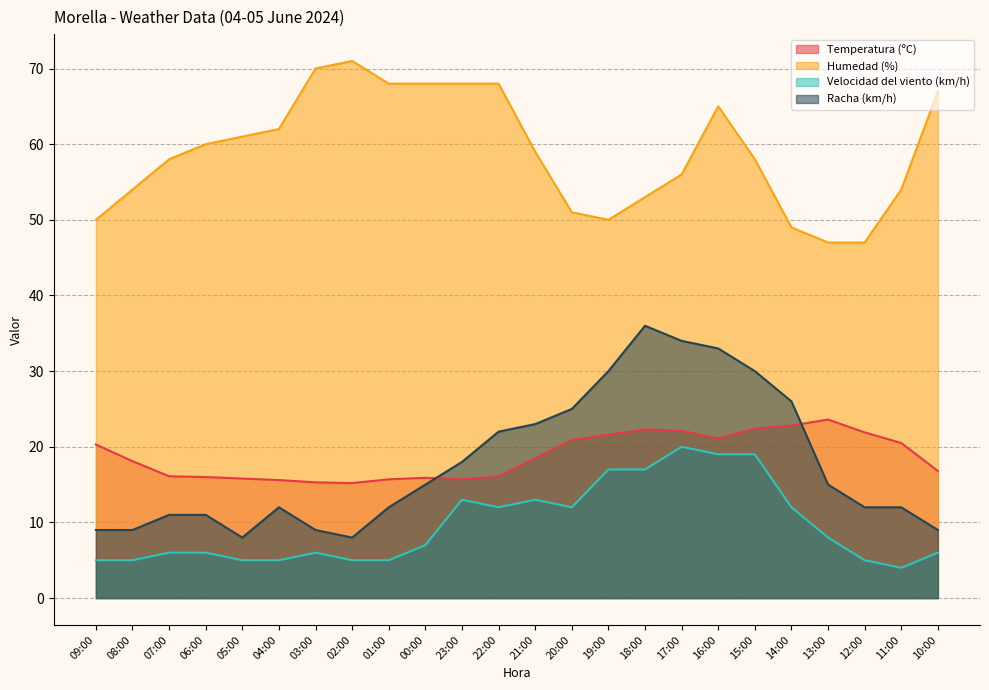

Does the chart display data point markers on the line(s)?

No